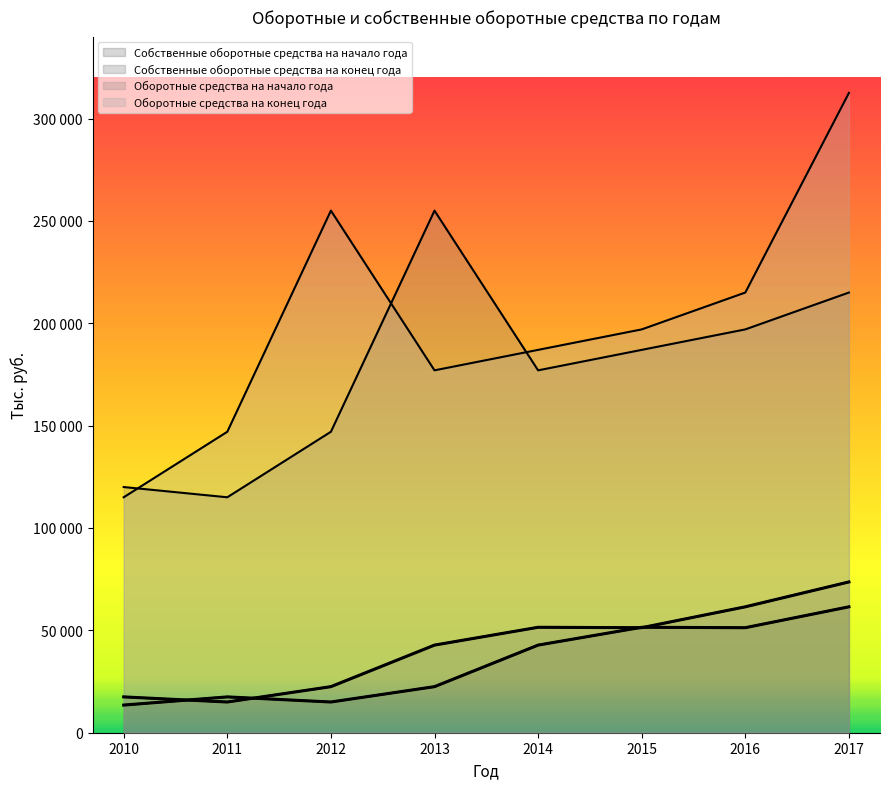

What is the sum of all Оборотные средства на конец года values?

1605500